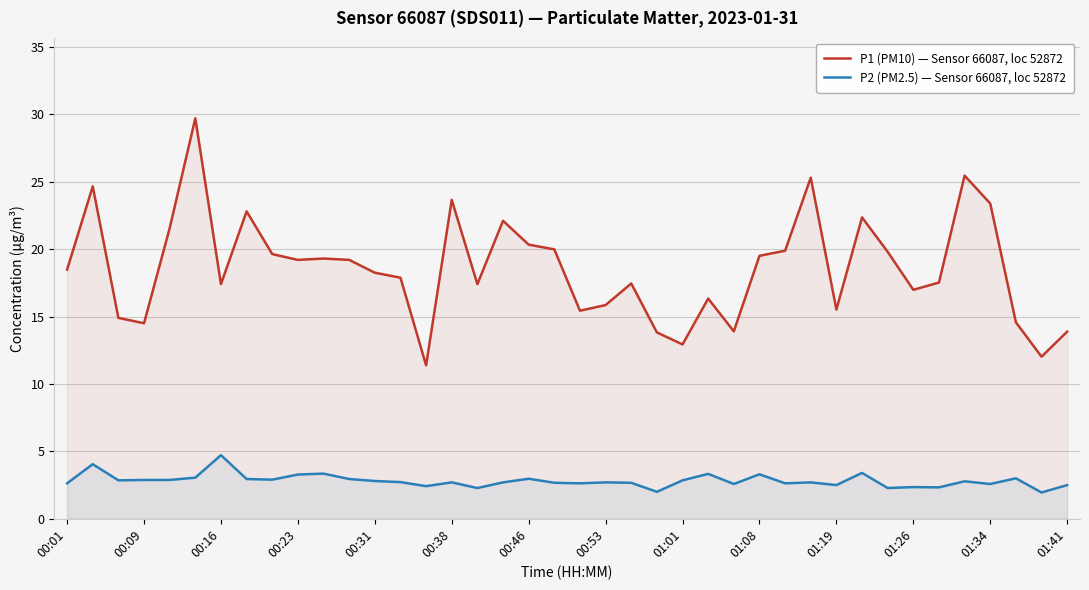

Is it true that P1 (PM10) — Sensor 66087, loc 52872 equals 16.3 at 25?

True